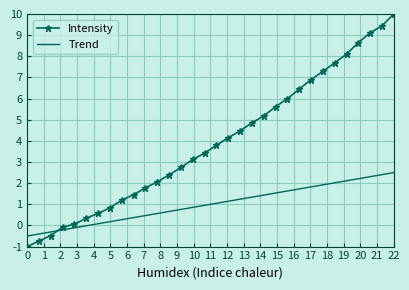

How many values in Intensity are below zero?

4